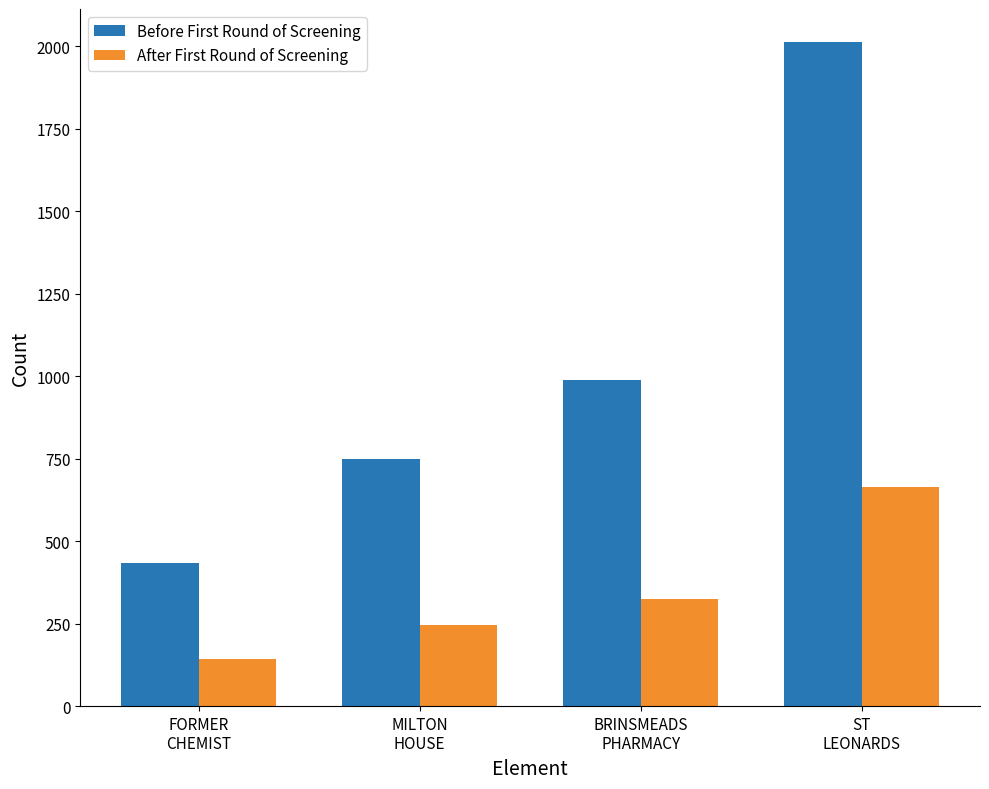

Reading left to right, extract all data points from this chart.

Before First Round of Screening: FORMER
CHEMIST=435	MILTON
HOUSE=748	BRINSMEADS
PHARMACY=988	ST
LEONARDS=2013
After First Round of Screening: FORMER
CHEMIST=143	MILTON
HOUSE=246	BRINSMEADS
PHARMACY=326	ST
LEONARDS=664